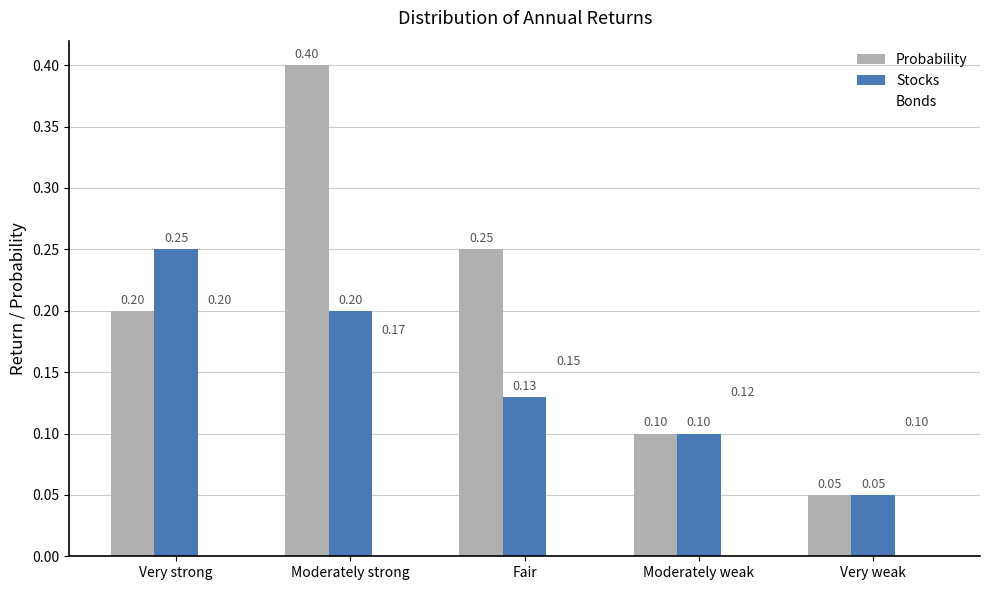

What is the sum of all Stocks values?

0.7